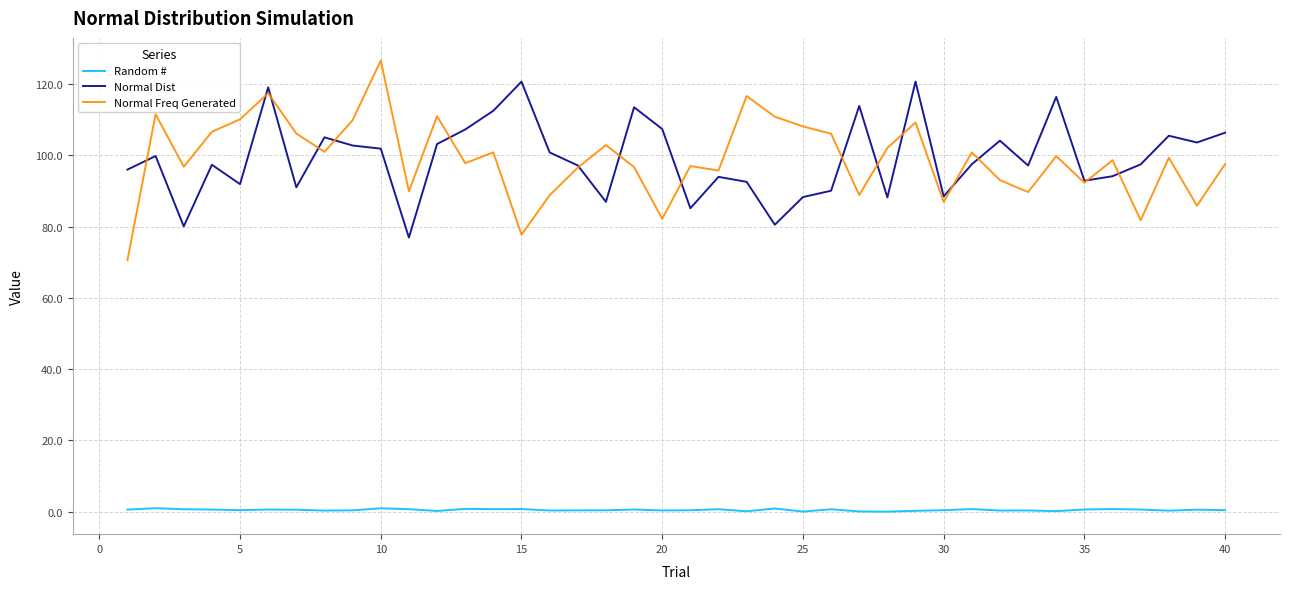

True or false: Random # and Normal Freq Generated cross at least once.

False